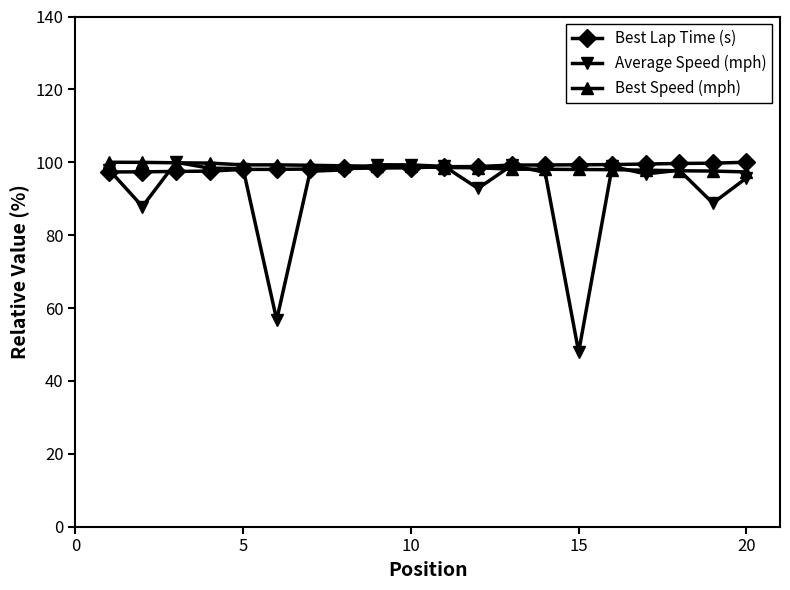

Which series has the largest range (max minus min)?

Average Speed (mph)